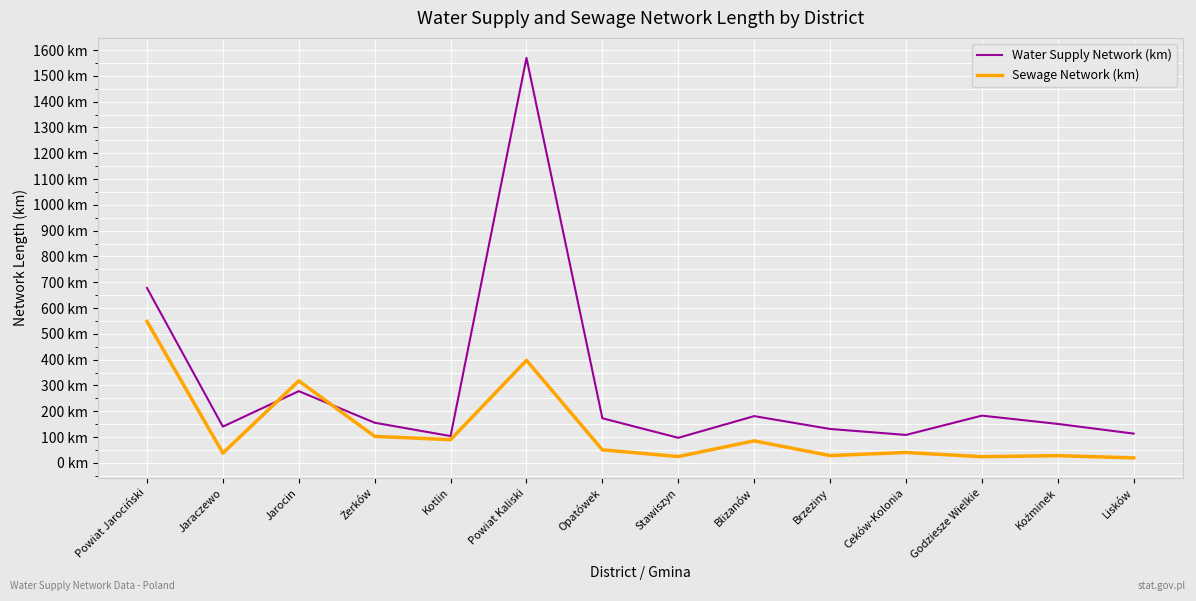

What are all the series names shown in the legend?

Water Supply Network (km), Sewage Network (km)